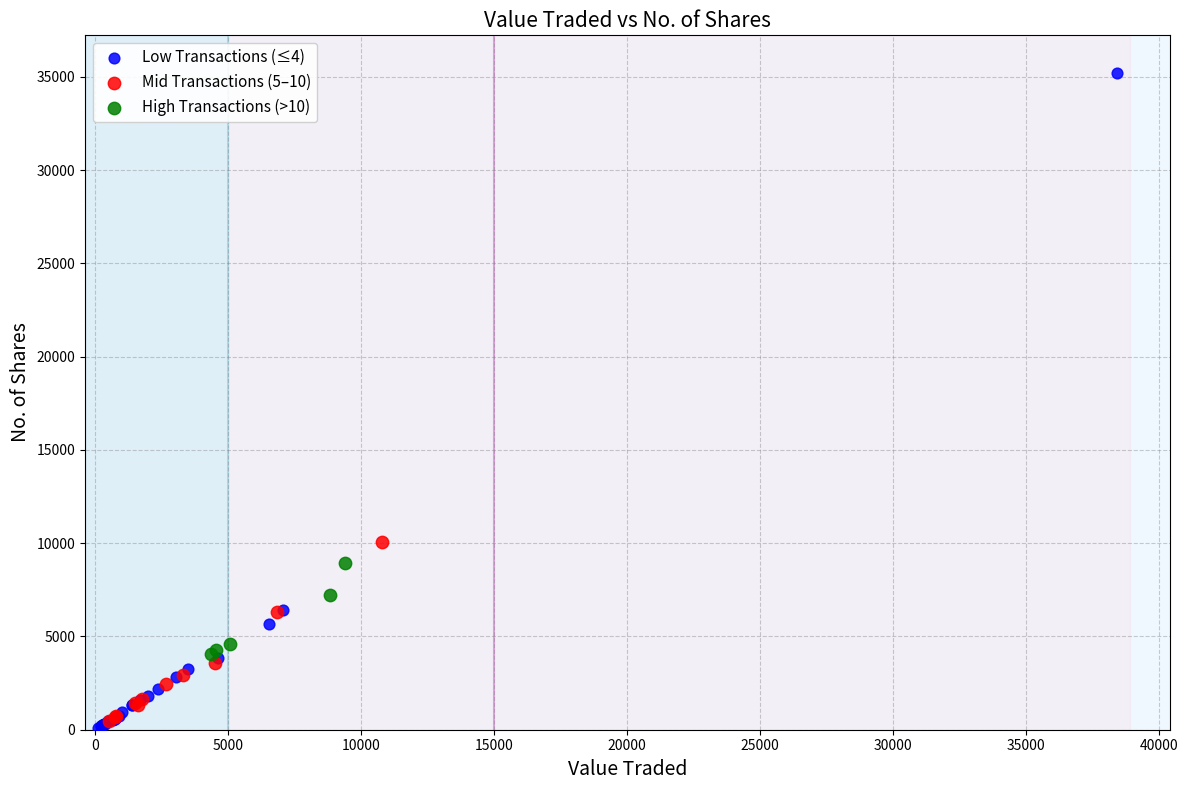

Which series reaches the minimum Y coordinate?

Low Transactions (≤4)